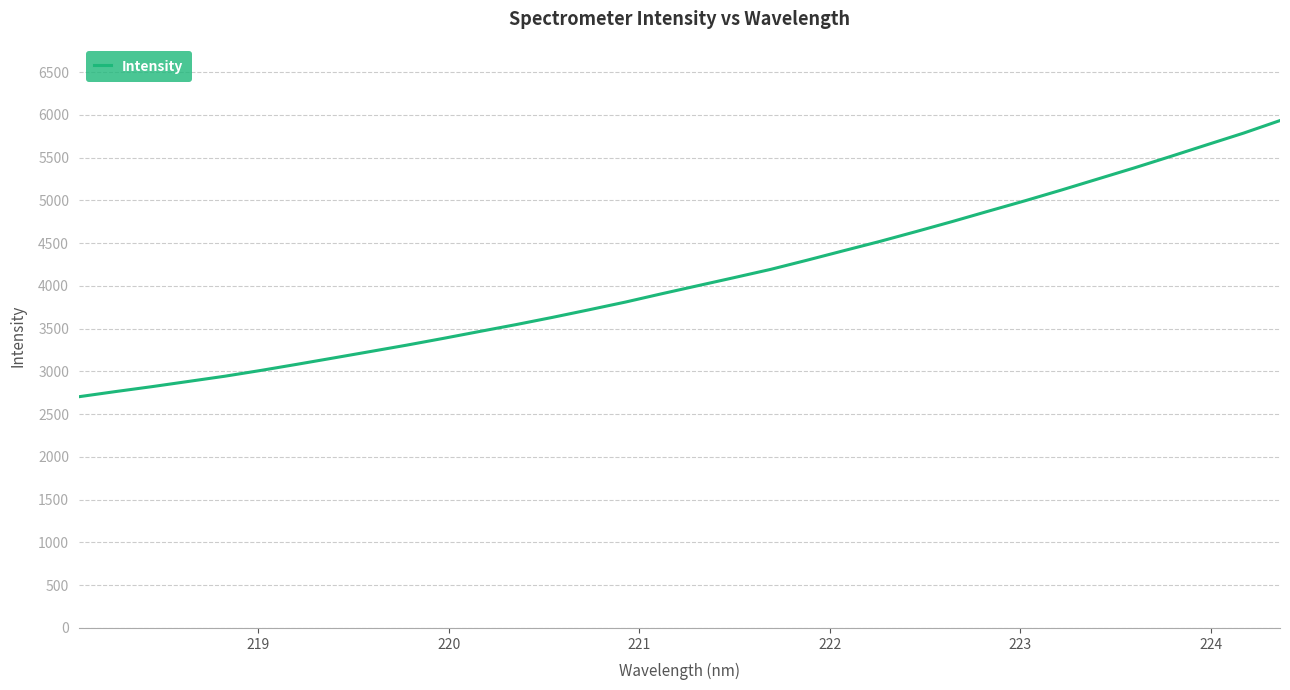

What is the maximum value shown in the chart?

5933.8